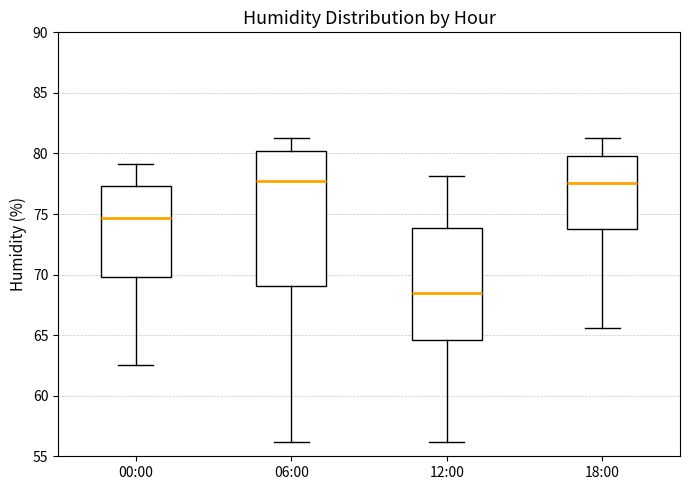

Which box's median line is the lowest?

12:00